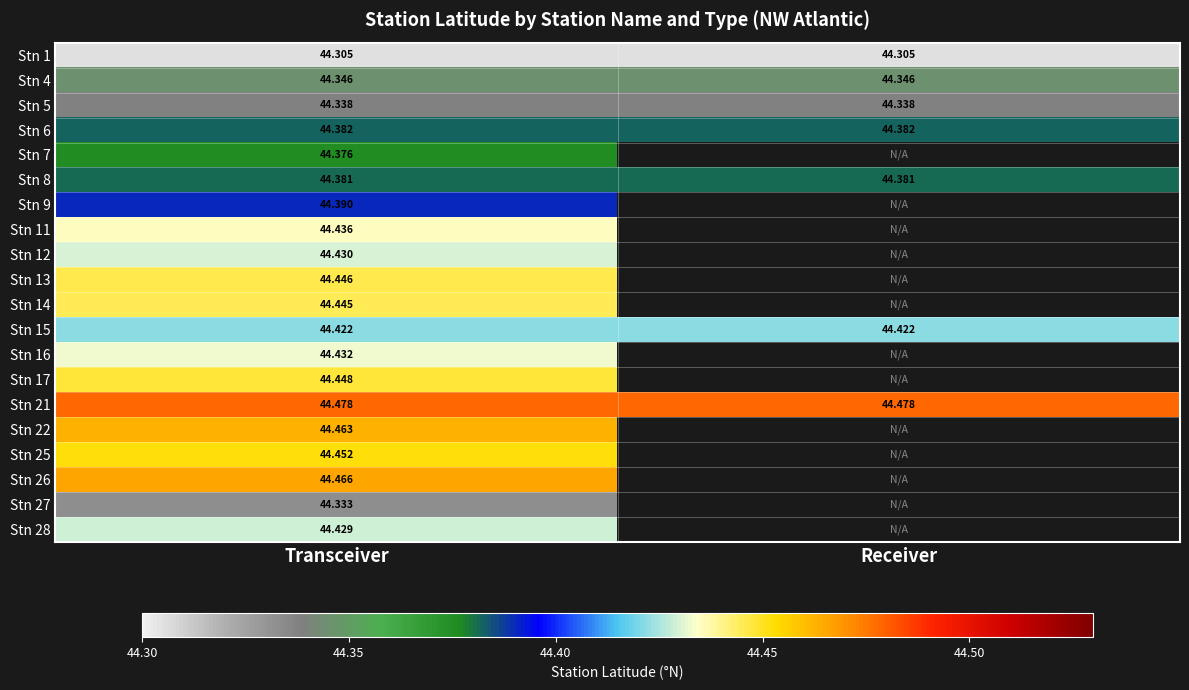

The Stn 13 series shows 44.4 at Transceiver. True or false?

True